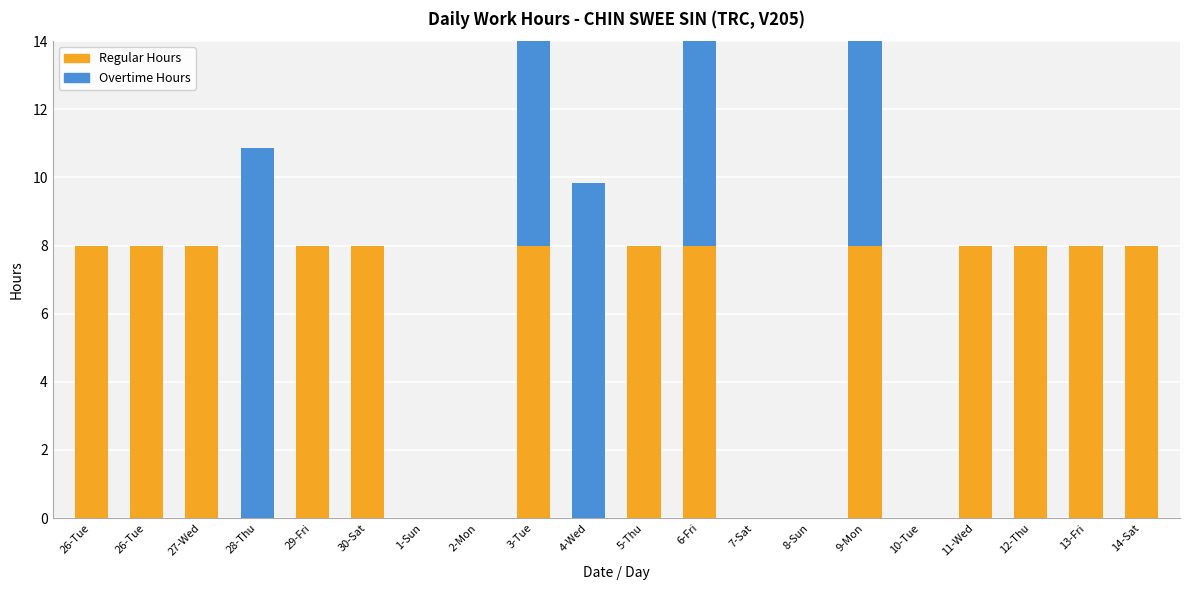

Between 3-Tue and 9-Mon, which series saw the biggest shift?

Overtime Hours